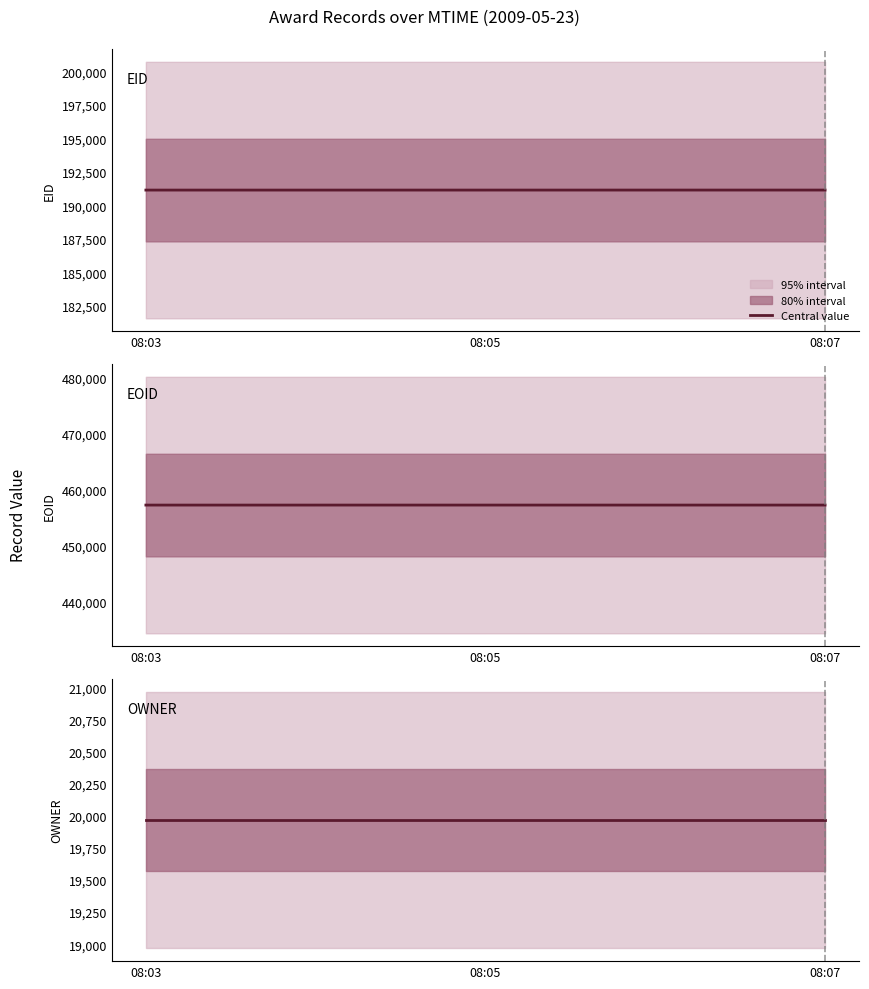

At 08:03, list the series in order from smallest to largest.

OWNER, EID, EOID